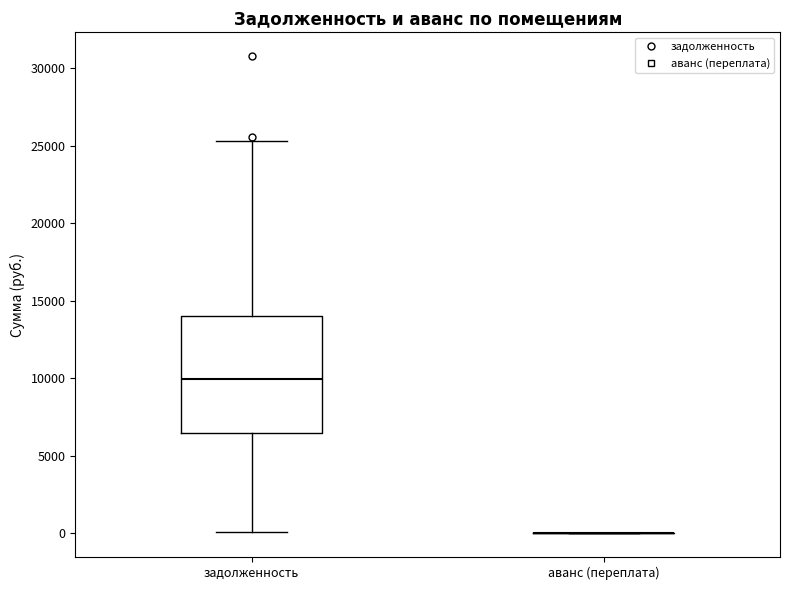

Reading left to right, transcribe this box plot: for each box, give where its median line is, the range the box spans, and where its two whiskers end, as read against the y-axis. The values are not printed on the chart, so give them approximately, as read against the axis.

задолженность: median 10000, box 6500 to 14000, whiskers 0 to 25500
аванс (переплата): box collapsed to a line at 0, whiskers 0 to 0